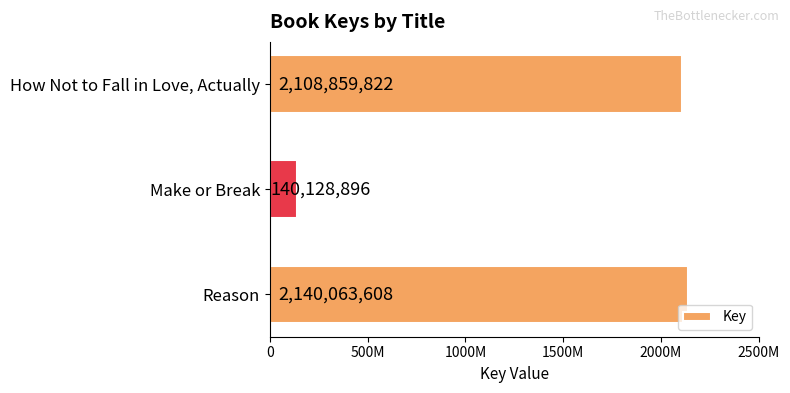

What is the greatest value displayed?

2140063608